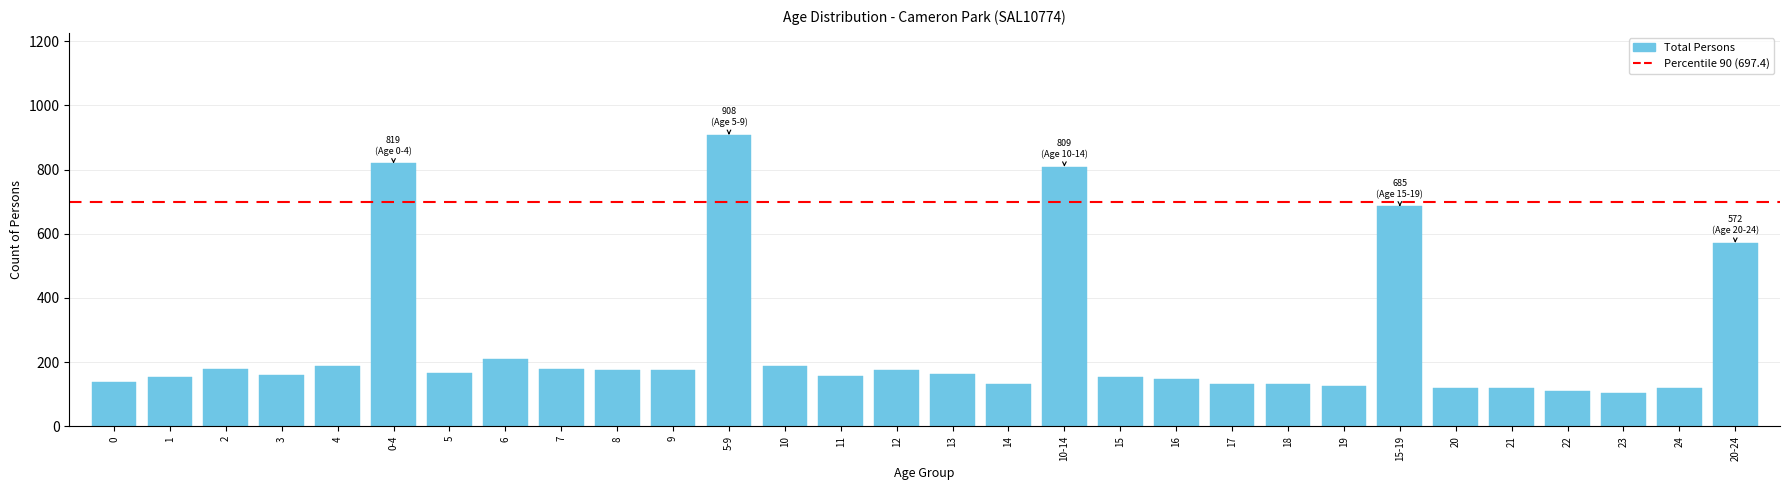

Where is the data nearest to the value 505?

20-24